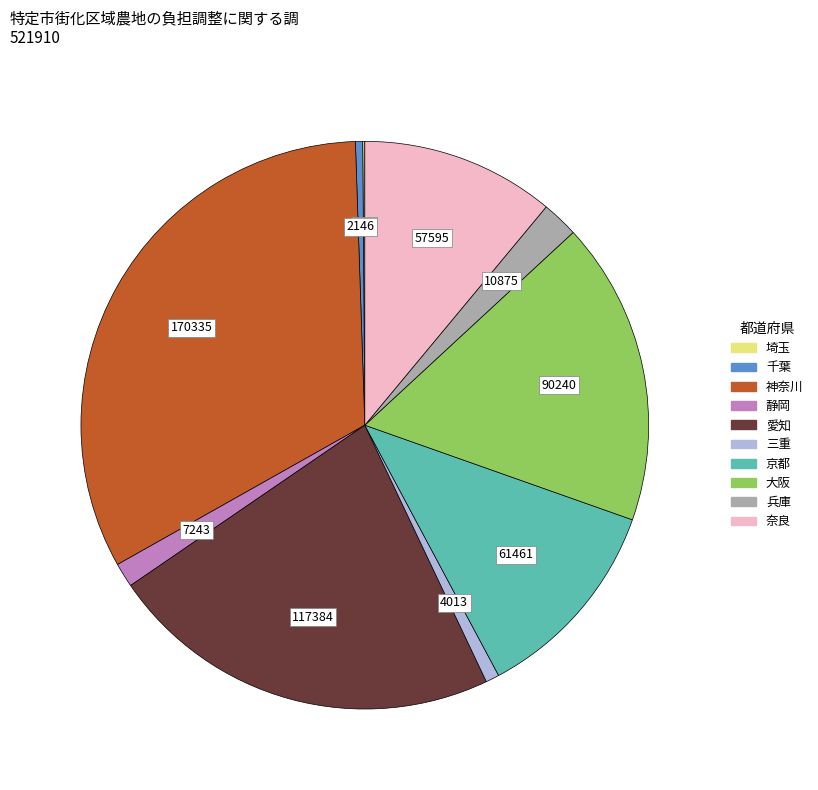

Is there a majority slice in this chart?

No